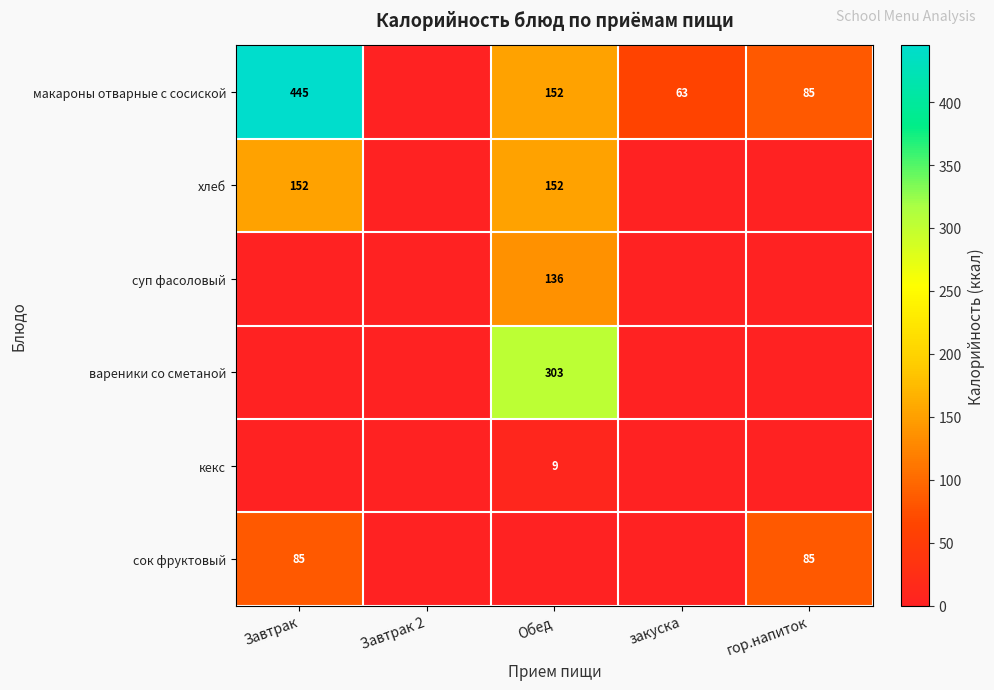

Where is макароны отварные с сосиской nearest to the value 222?

Обед